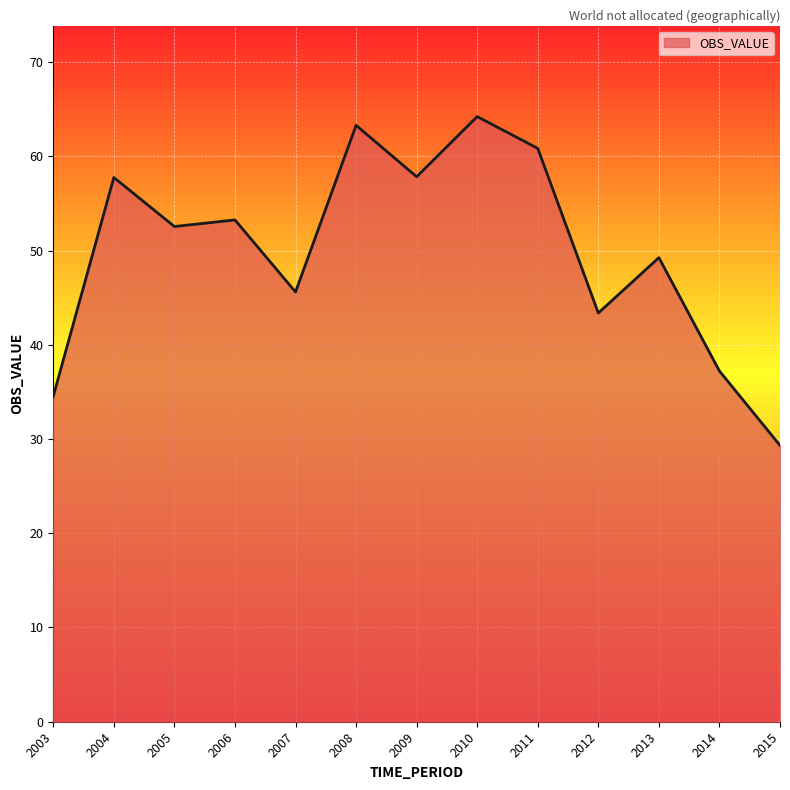

What is the difference between the maximum and minimum values?

34.9